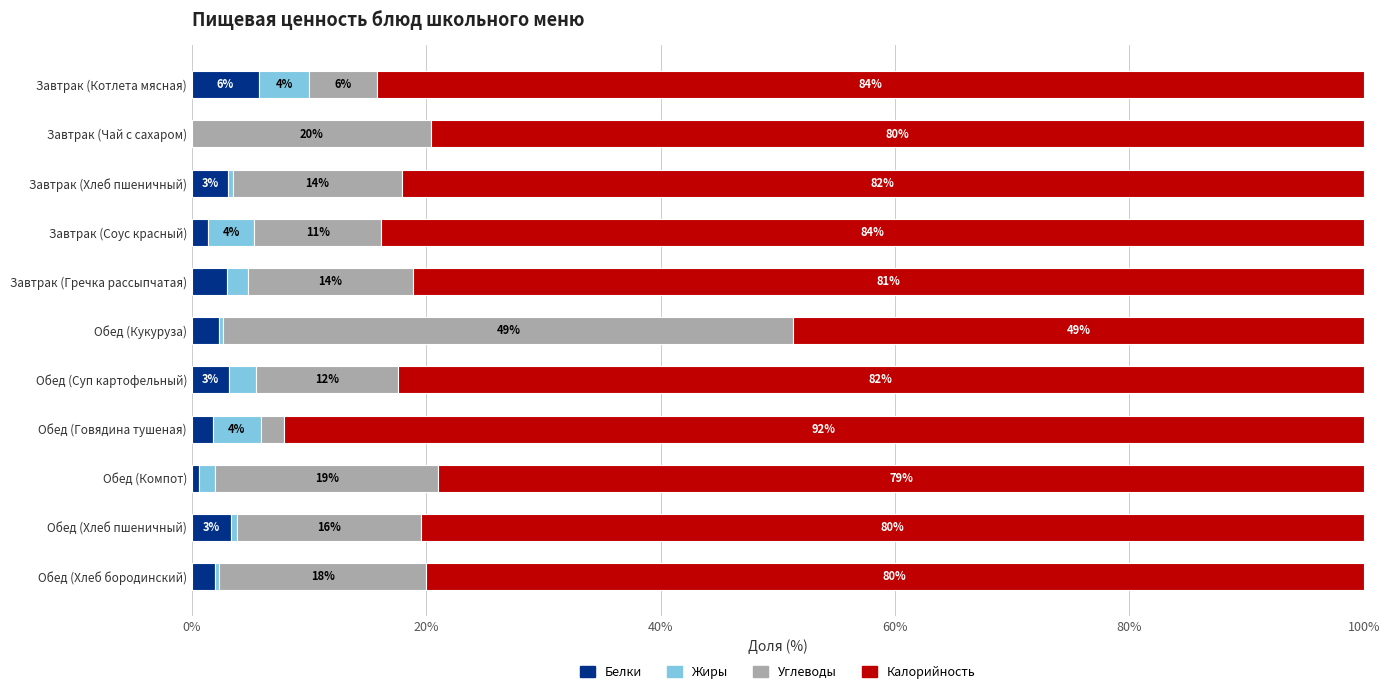

What is the highest value of the Белки series?

5.7